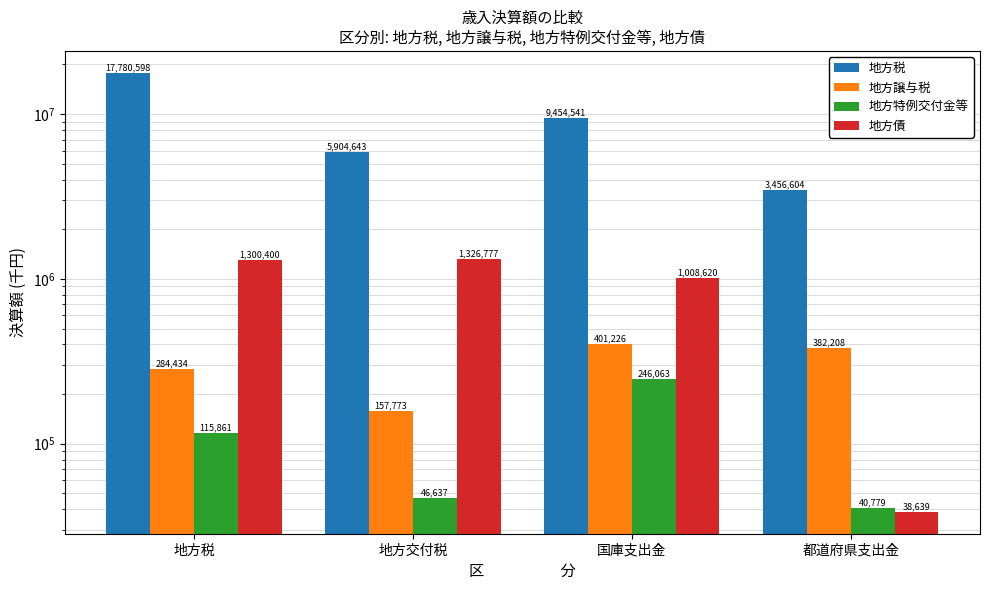

Which series has the largest total across all categories?

地方税